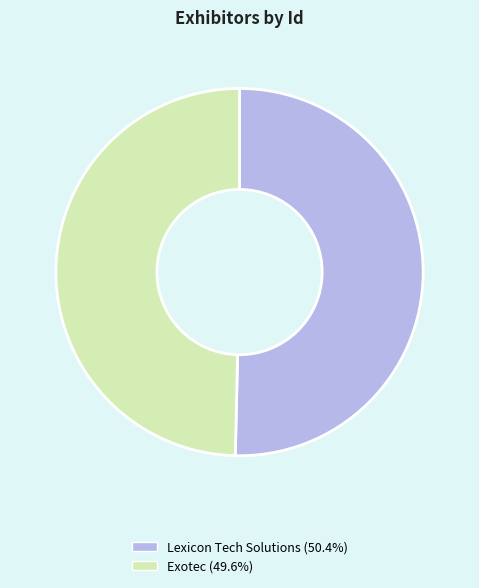

What is the majority slice?

Lexicon Tech Solutions